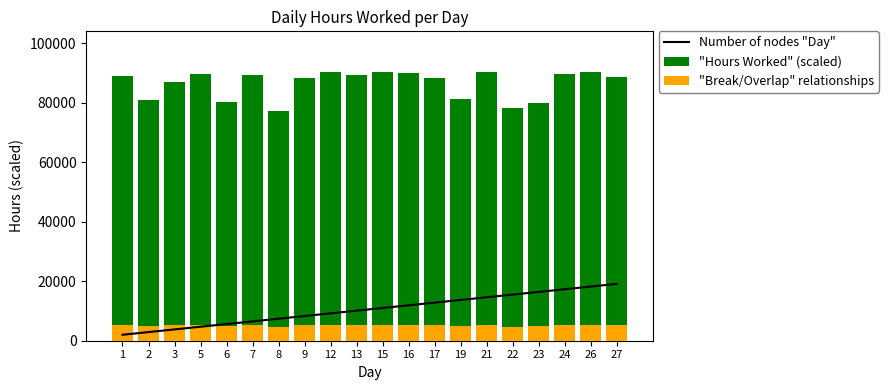

Which series changed the most between 19 and 27?

"Hours Worked" (scaled)